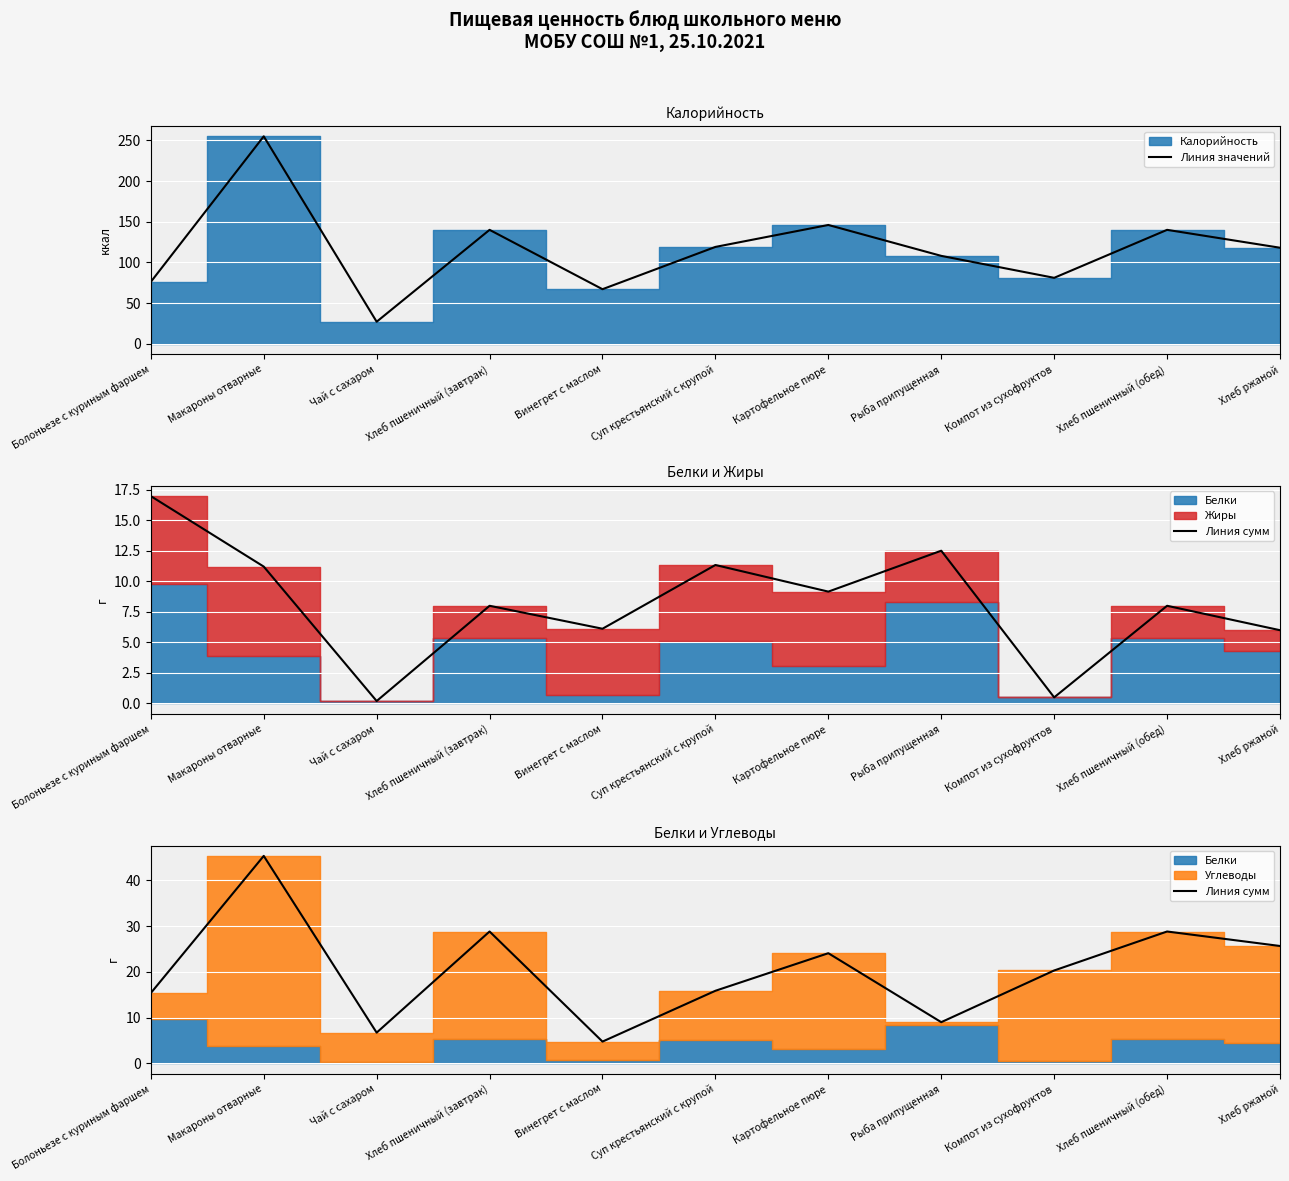

What is the label of the 8th point from the left?

Рыба припущенная